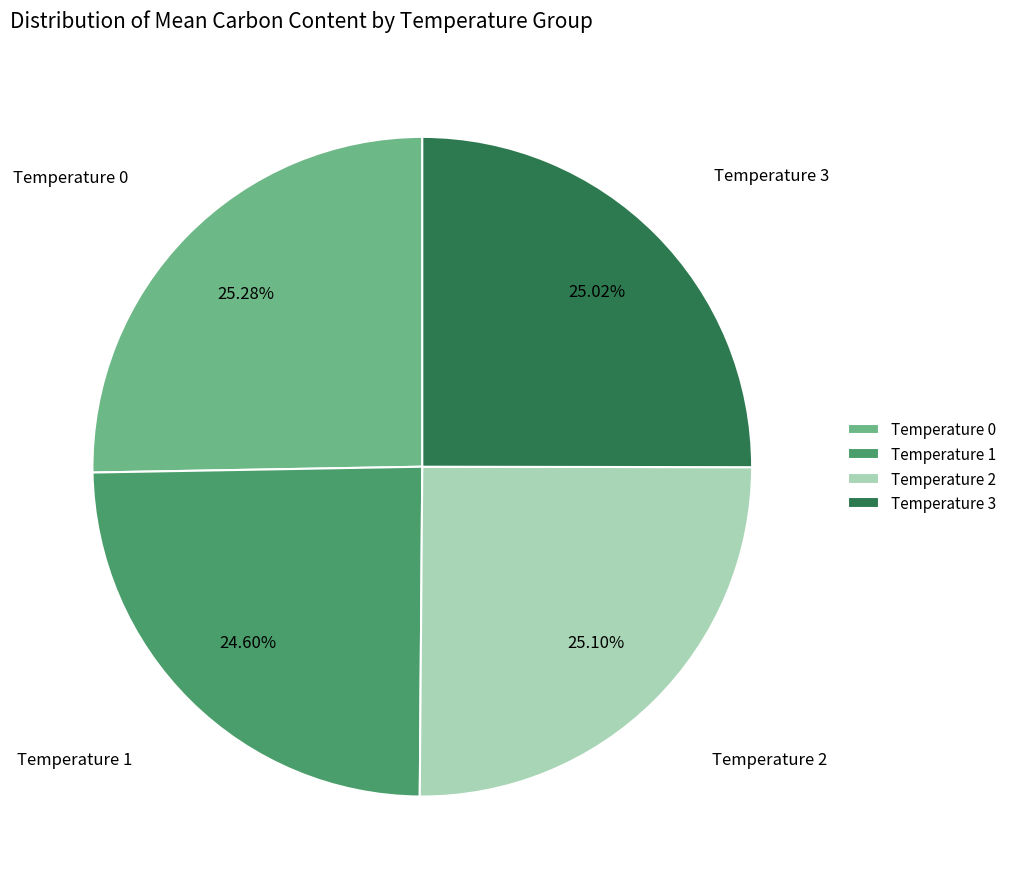

What is the ratio of the value at Temperature 3 to the value at Temperature 2?

1.0